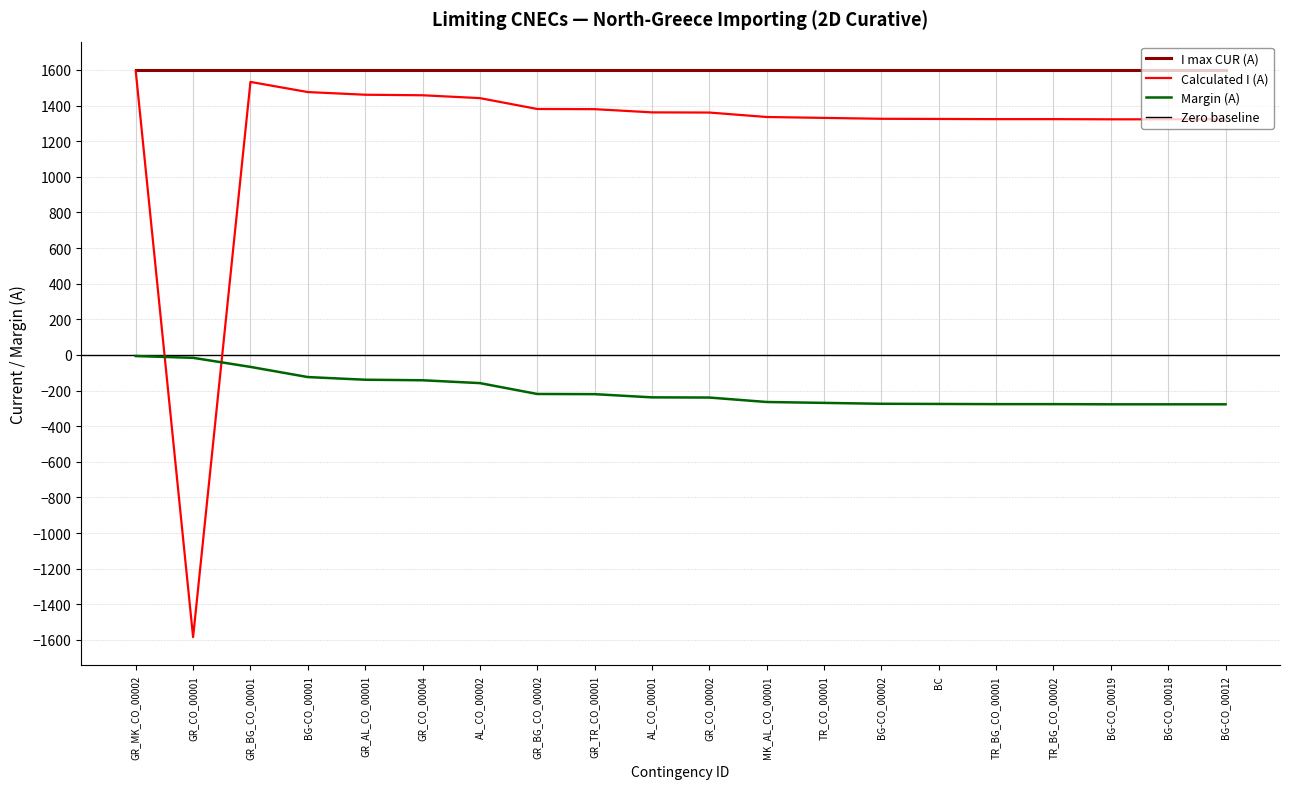

What is the total value across all series at BC?

1050